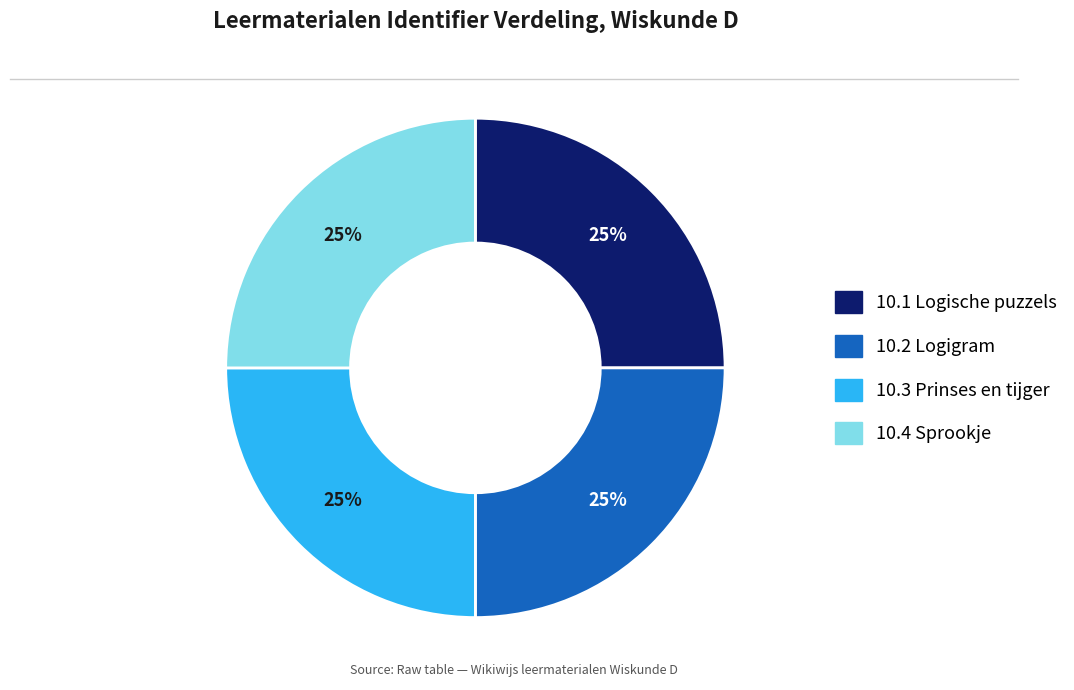

How many slices are in this pie chart?

4